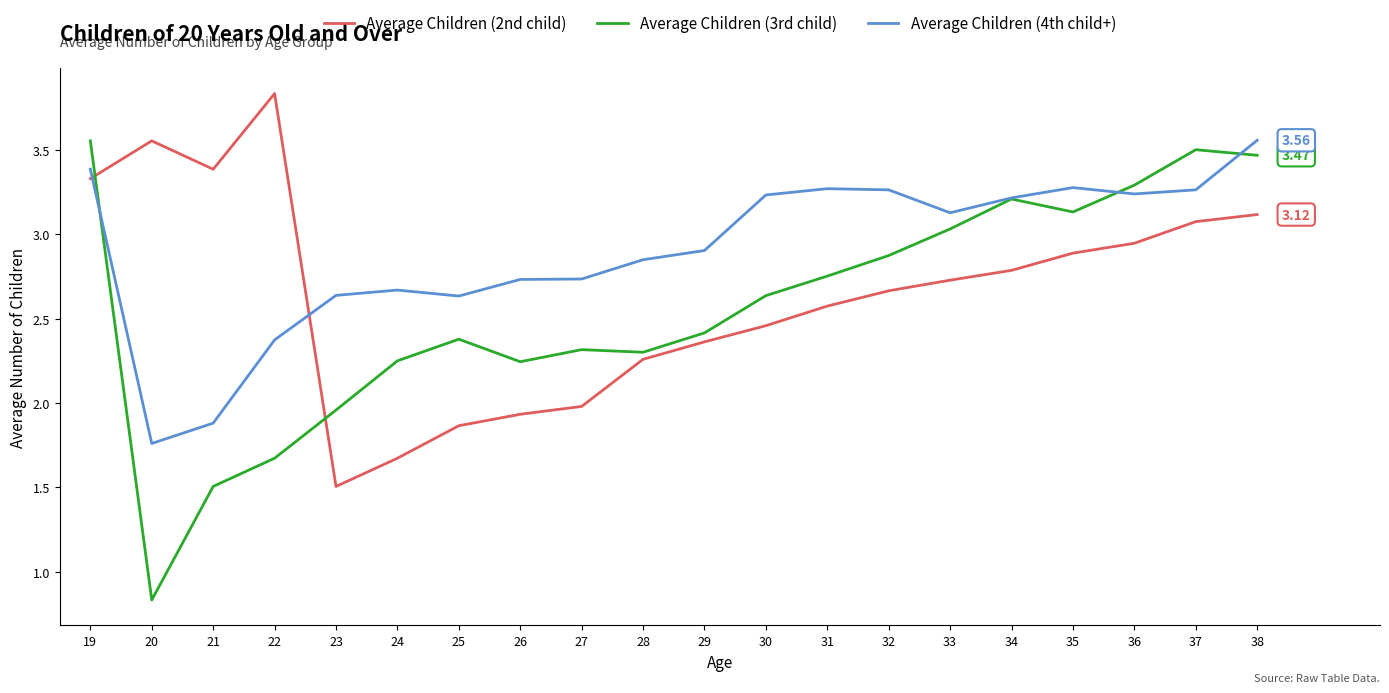

How many lines are shown in the chart?

3